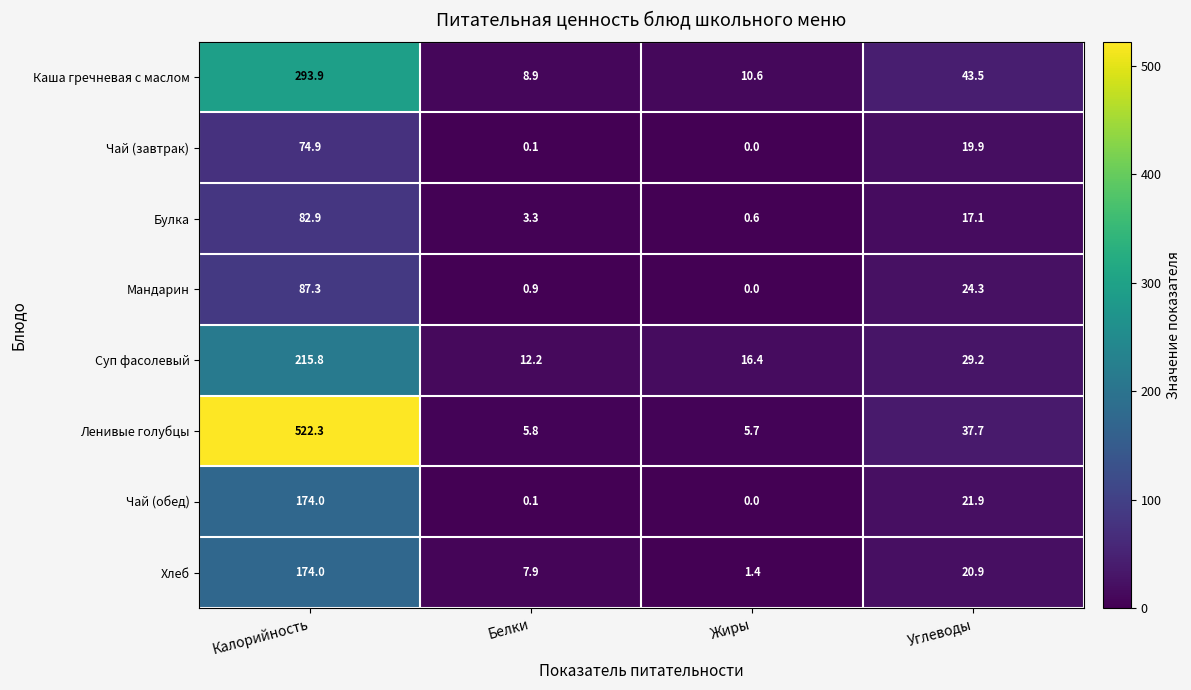

Is it true that Суп фасолевый equals 143.5 at Калорийность?

False